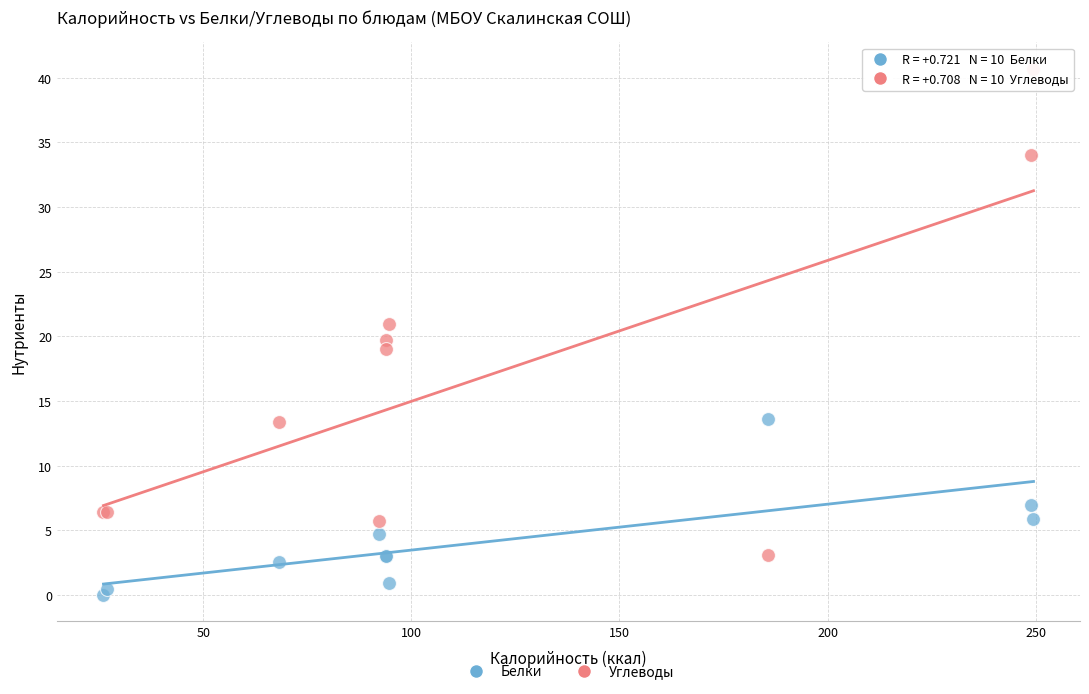

Which series contains the highest Y value?

Углеводы